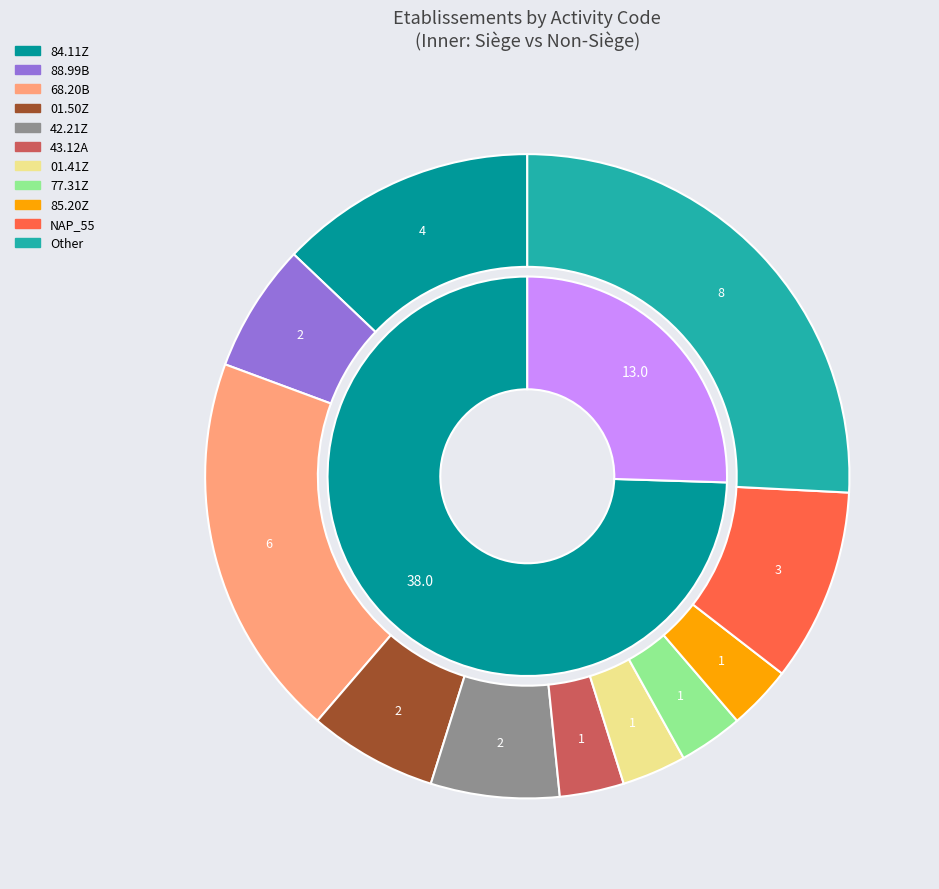

Does 68.20B account for over 50% of the chart?

No